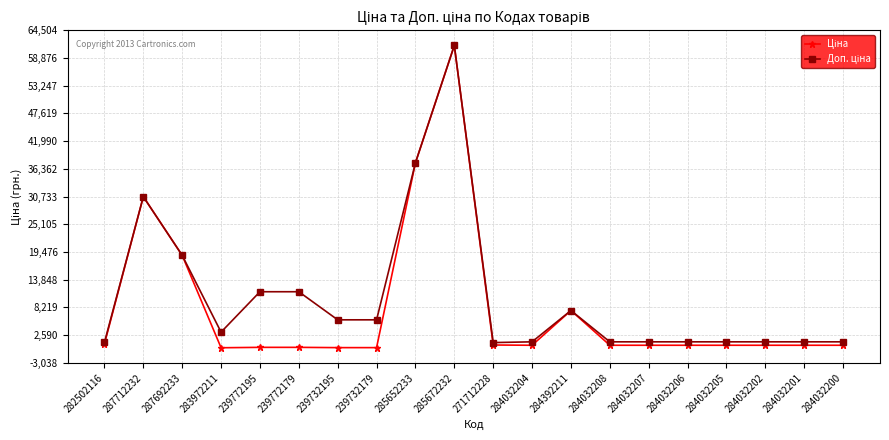

What is the greatest value displayed?

61434.3